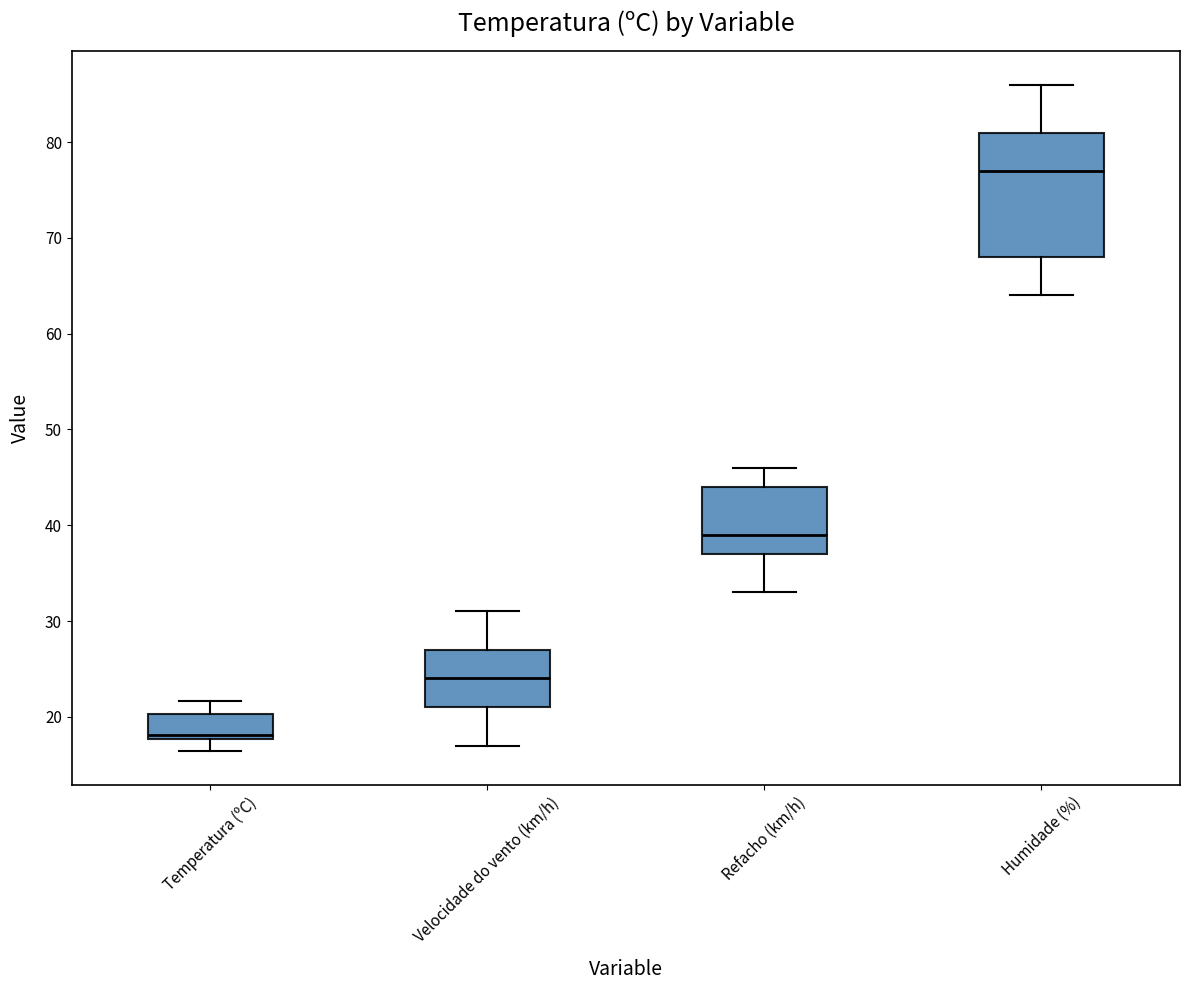

Which box has the lowest median line?

Temperatura (ºC)